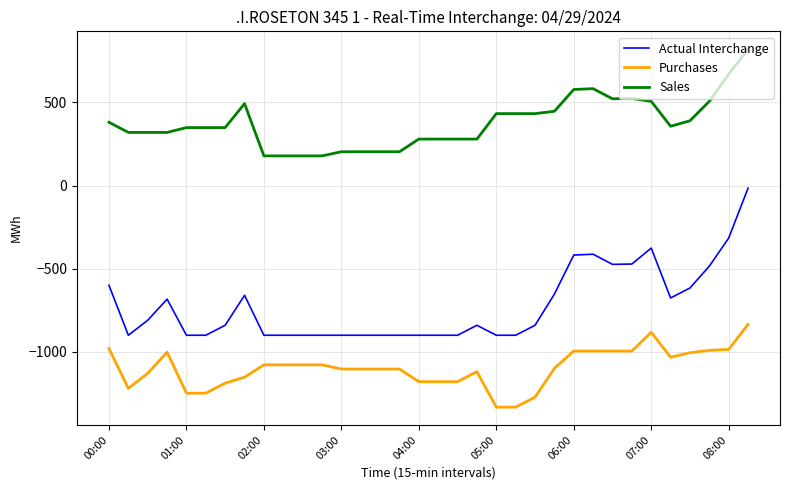

True or false: Actual Interchange has more than 1 interior local peaks.

True